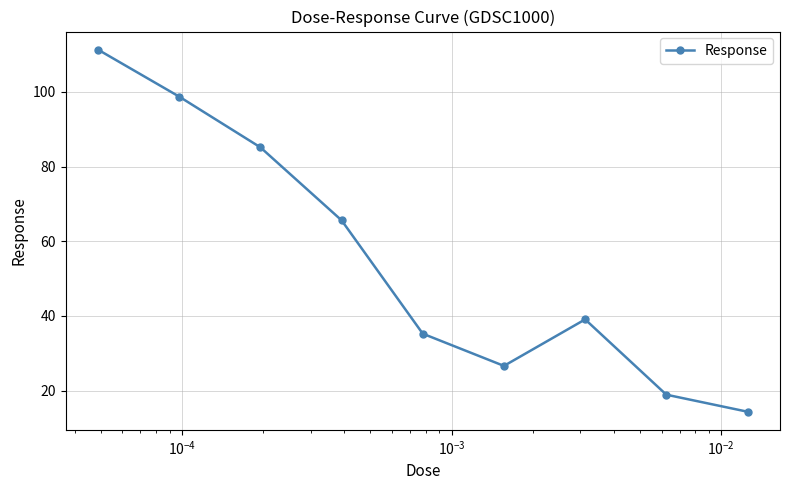

What is the difference between the second highest and minimum values?

84.4